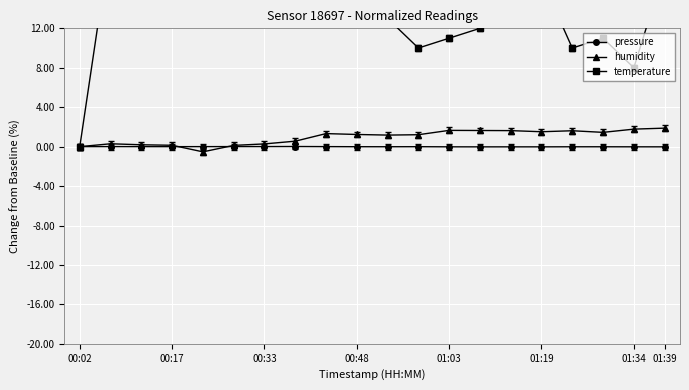

How many negative values does the humidity series have?

1